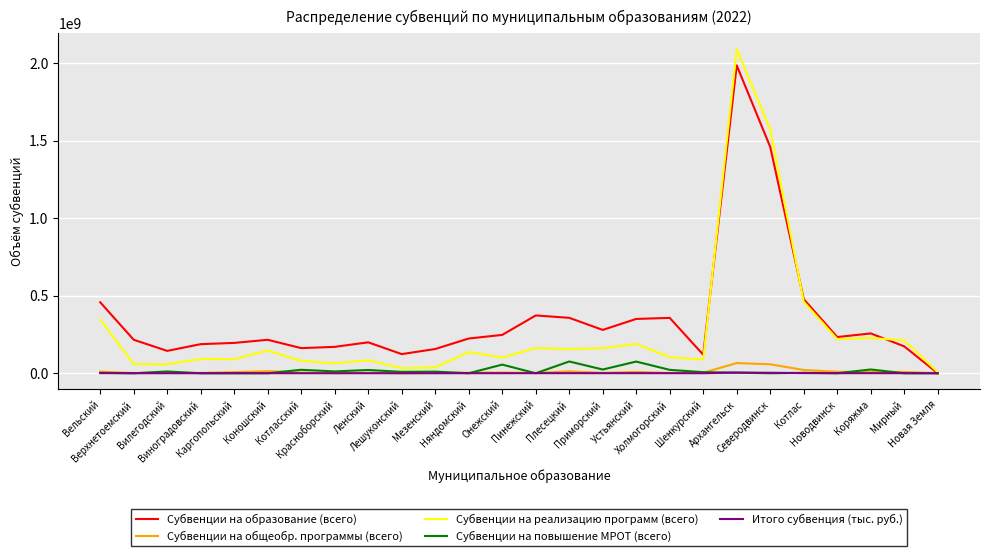

Is the value of Субвенции на реализацию программ (всего) at Котласский greater than the value of Субвенции на повышение МРОТ (всего) at Котлас?

Yes